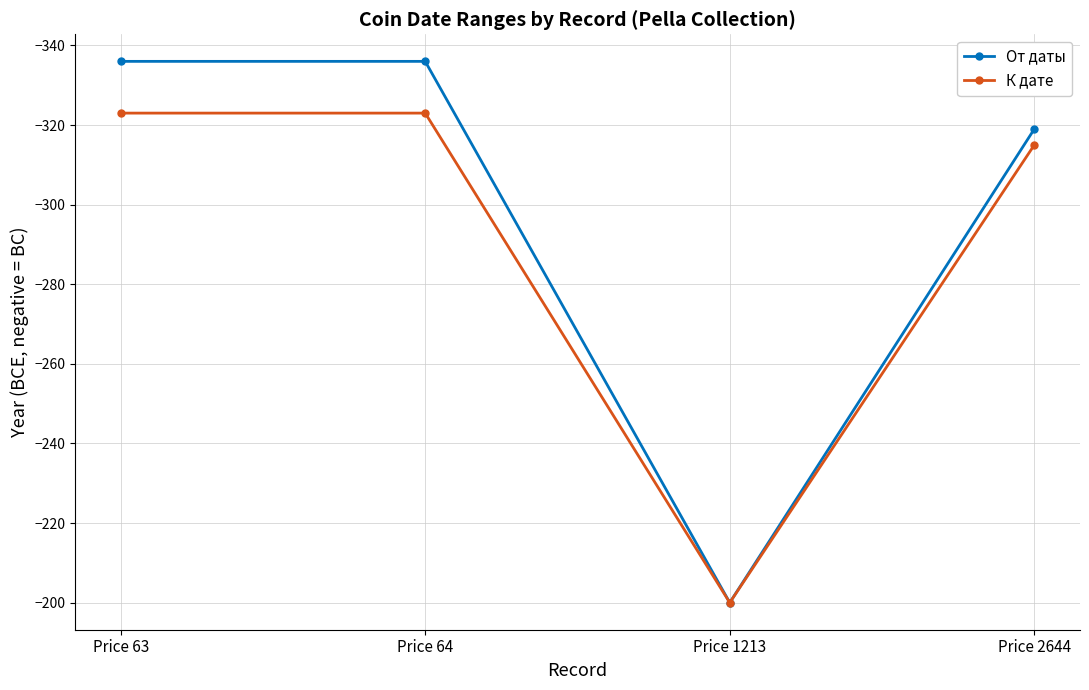

At Price 2644, list the series in order from largest to smallest.

К дате, От даты